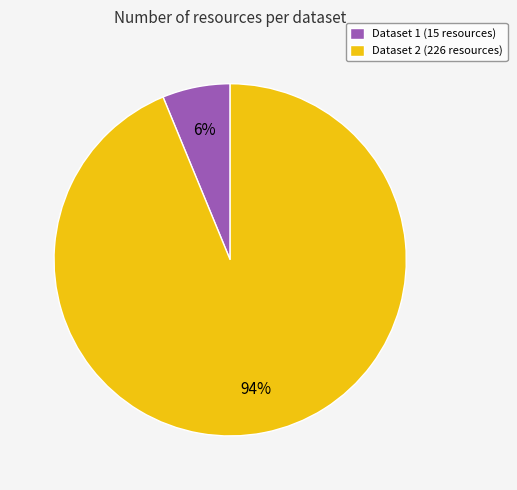

Rank the categories by value from lowest to highest.

Dataset 1 (15 resources), Dataset 2 (226 resources)